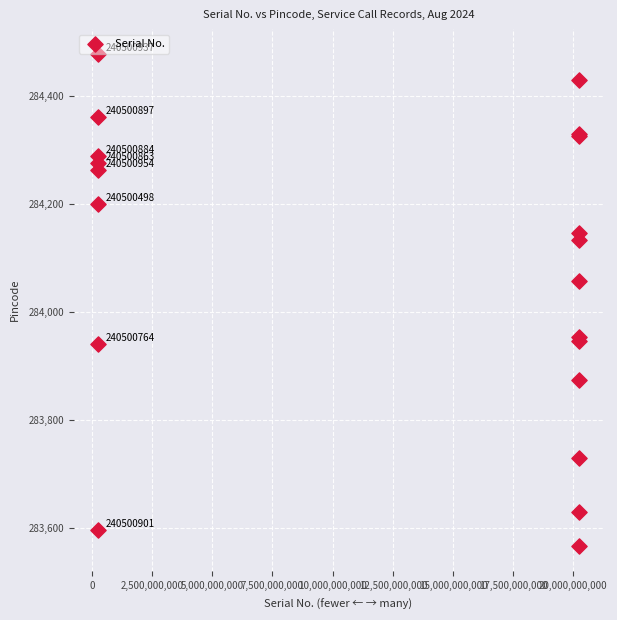

What Y value in the scatter plot is closest to 284022?

284057.6